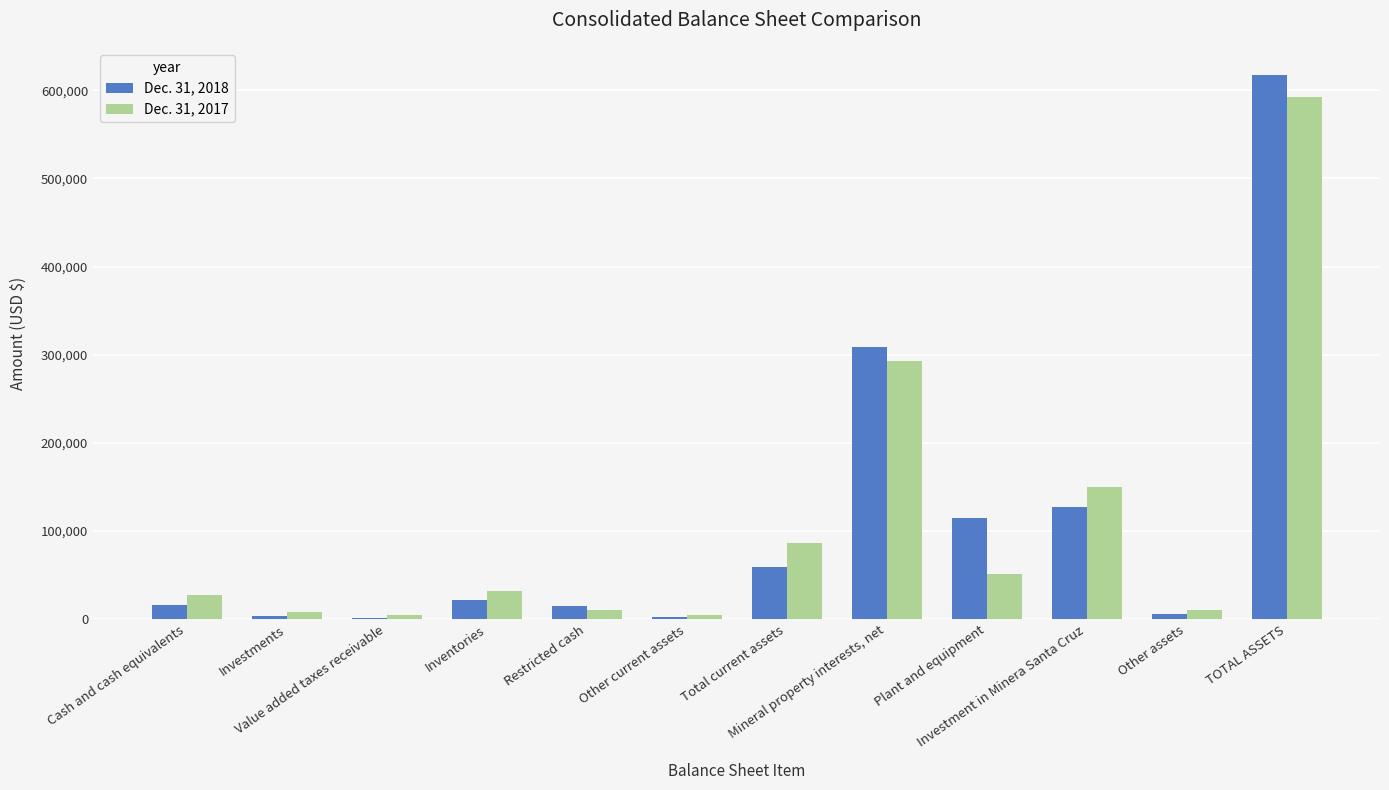

What is the maximum value shown in the chart?

616941